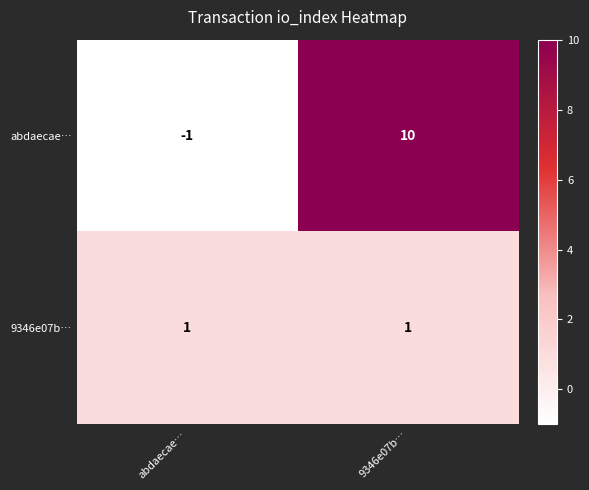

Which label corresponds to the smallest value in the chart?

abdaecae…